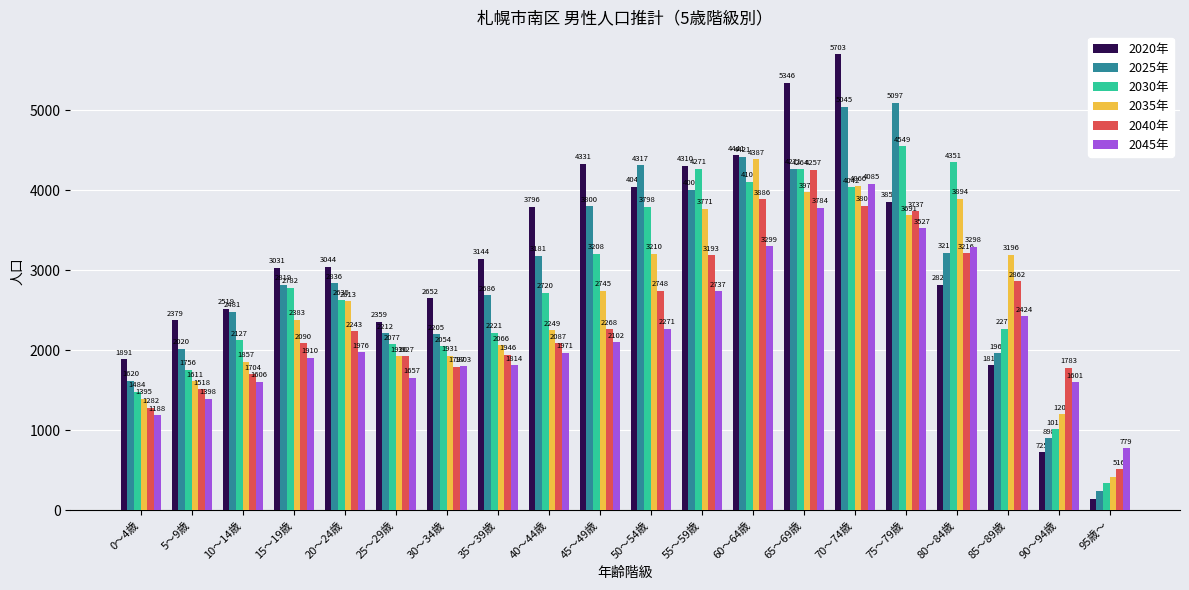

Are the bars horizontal?

No